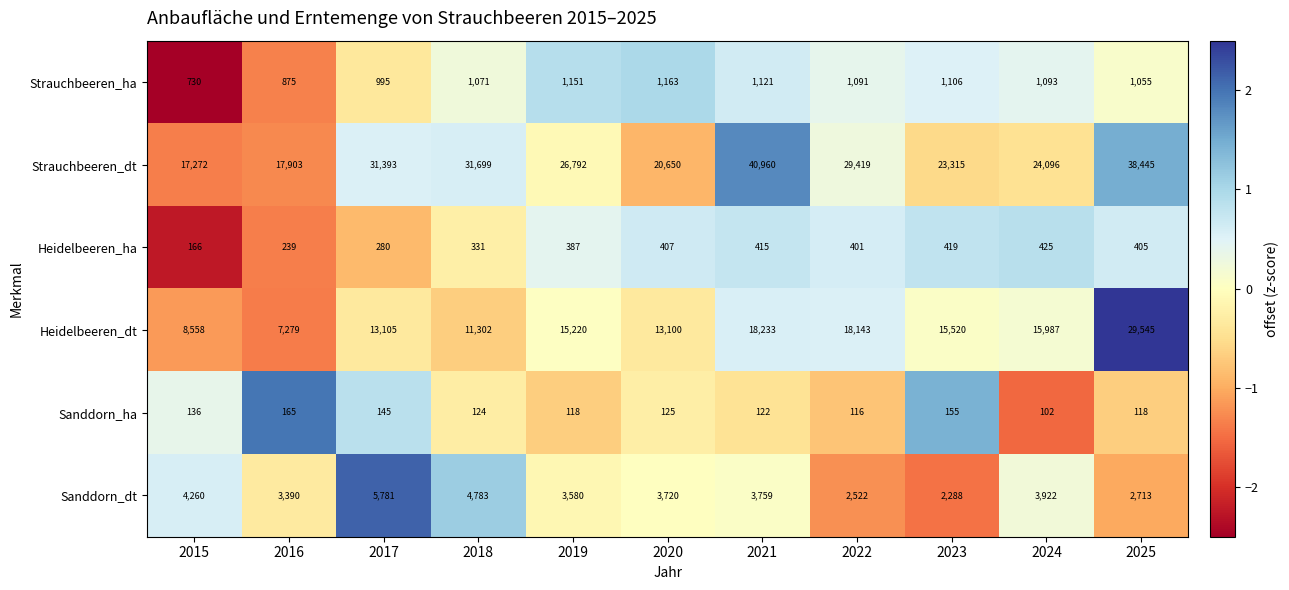

What is the minimum value shown in the chart?

102